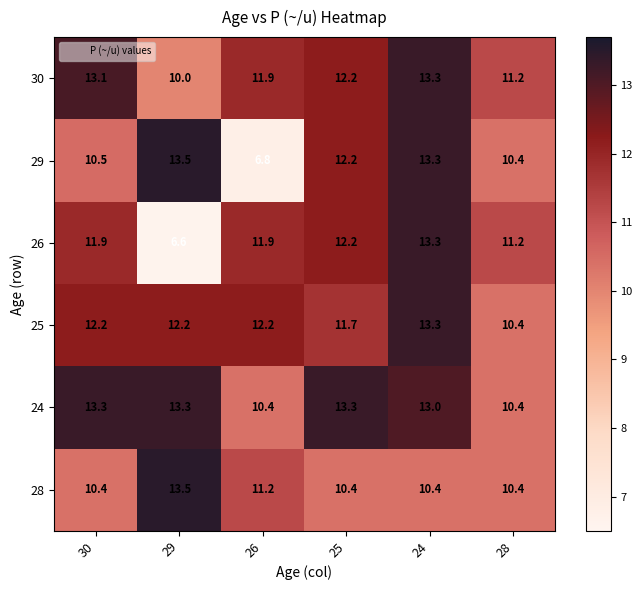

What is the difference between the highest and lowest values at 24?

2.9